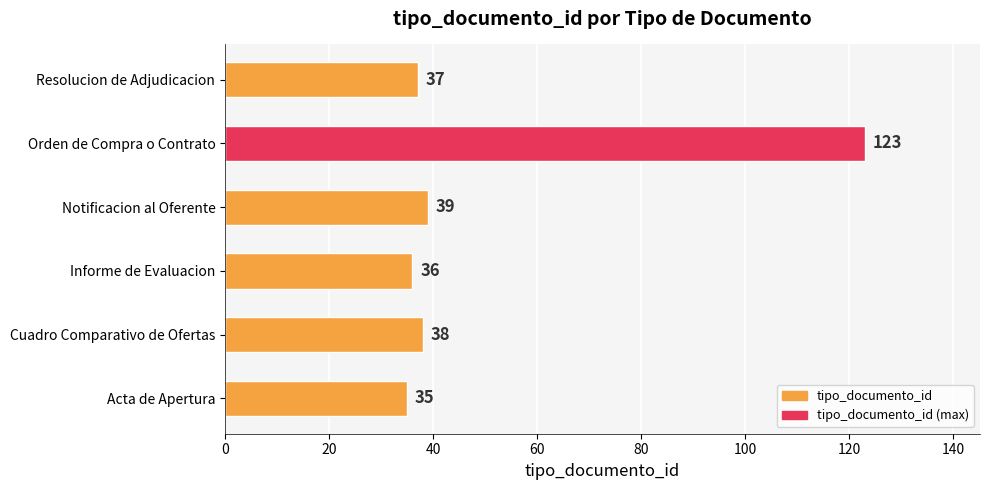

Reading bottom to top, list all the values displayed in this chart.

Acta de Apertura=35	Cuadro Comparativo de Ofertas=38	Informe de Evaluacion=36	Notificacion al Oferente=39	Orden de Compra o Contrato=123	Resolucion de Adjudicacion=37